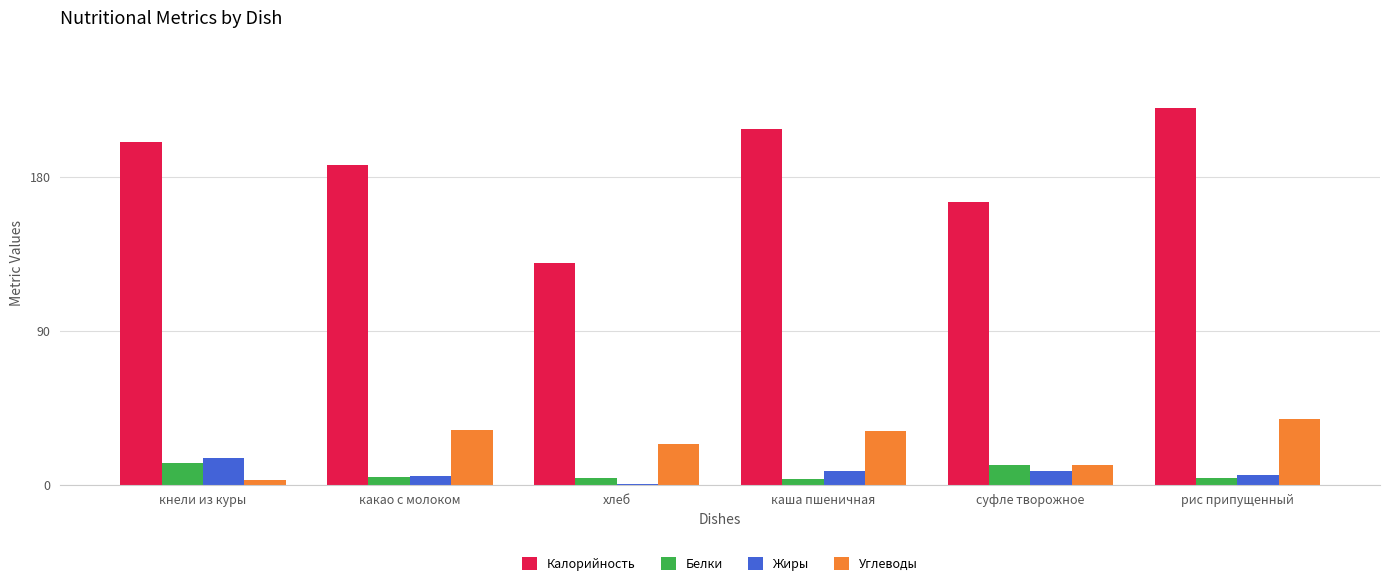

Between кнели из куры and суфле творожное, which series saw the biggest shift?

Калорийность